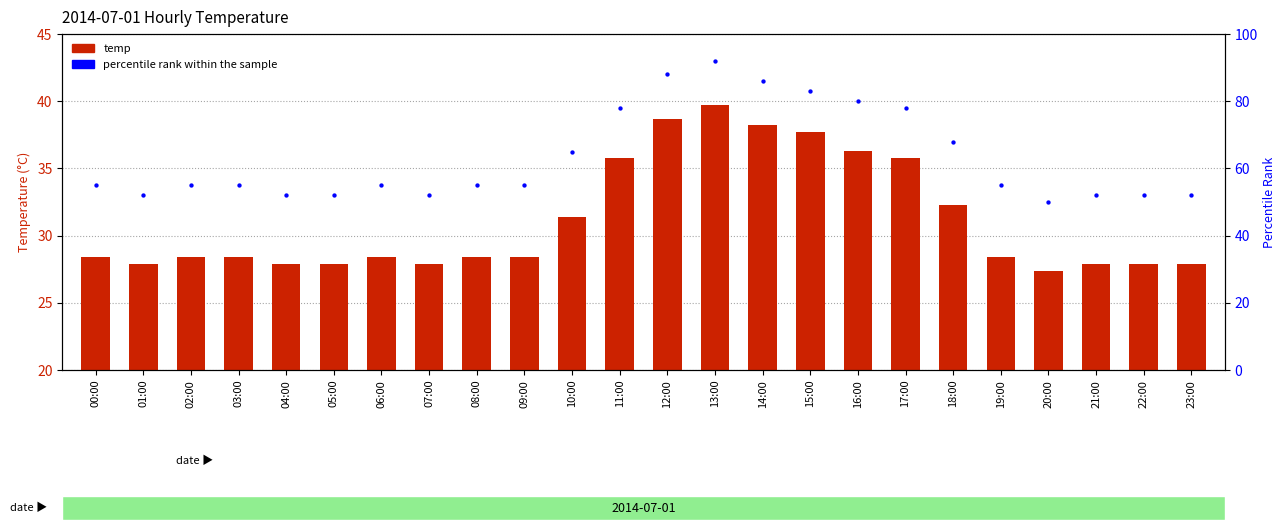

What are all the series names shown in the legend?

temp, percentile rank within the sample